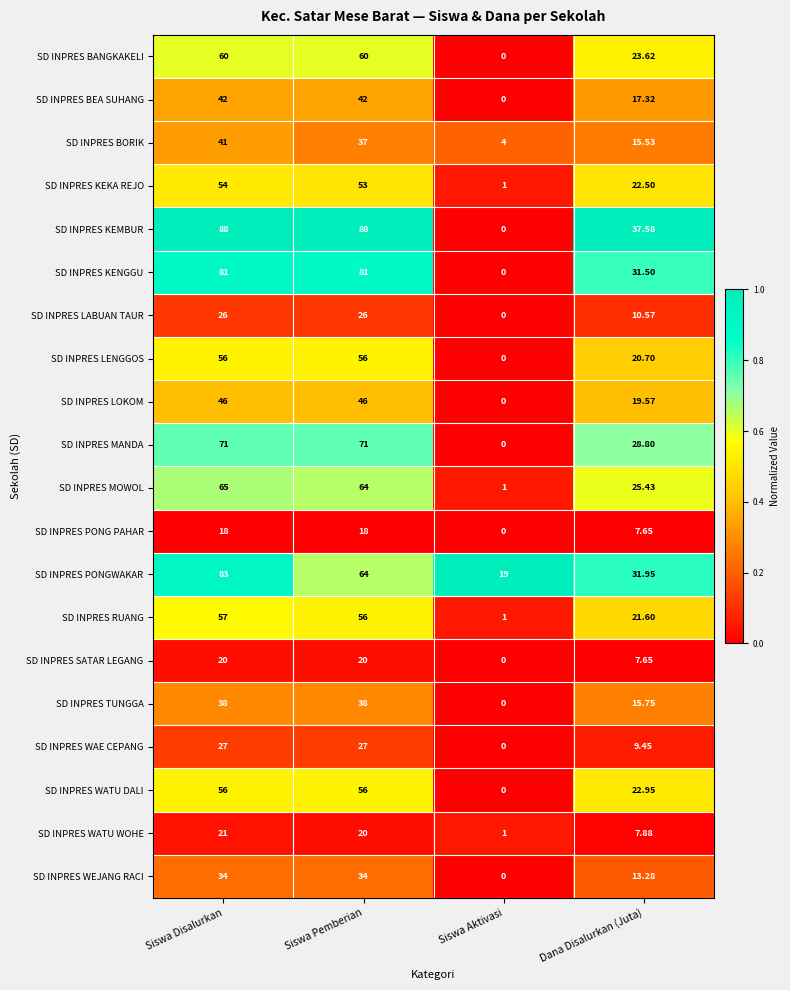

Which series has the widest spread of values?

SD INPRES KEMBUR